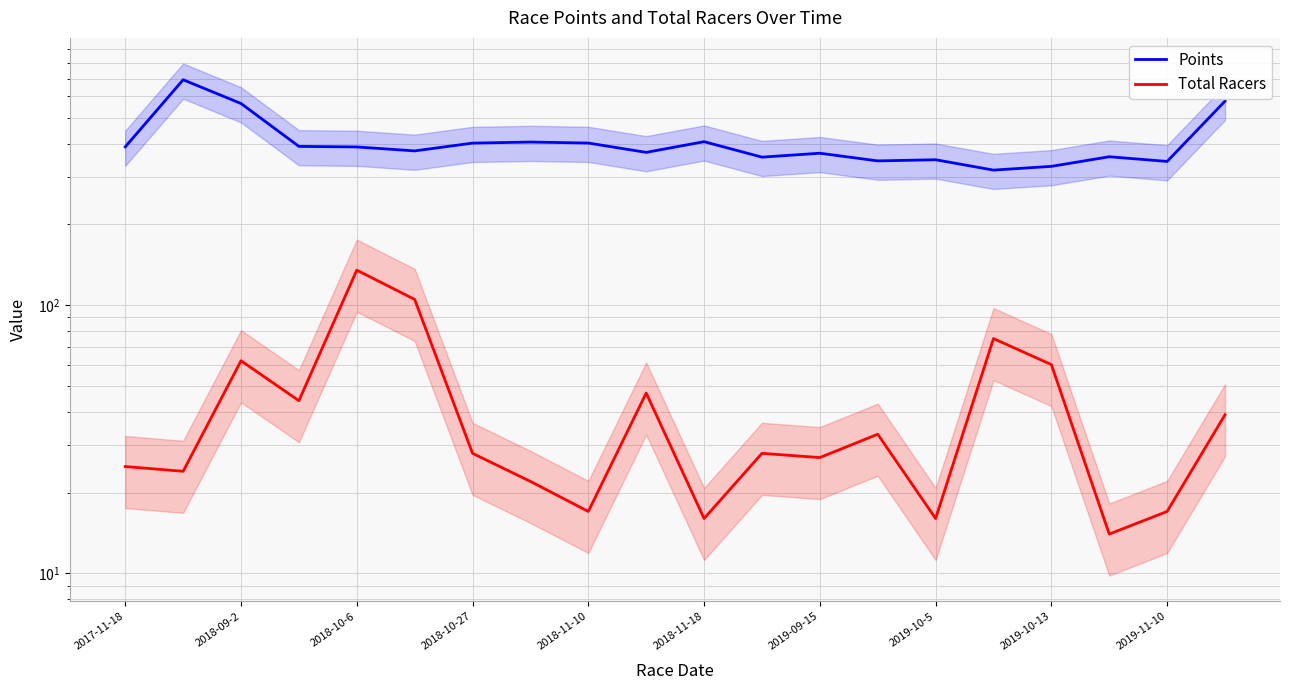

What is the difference between the highest and lowest values at 13?

312.0